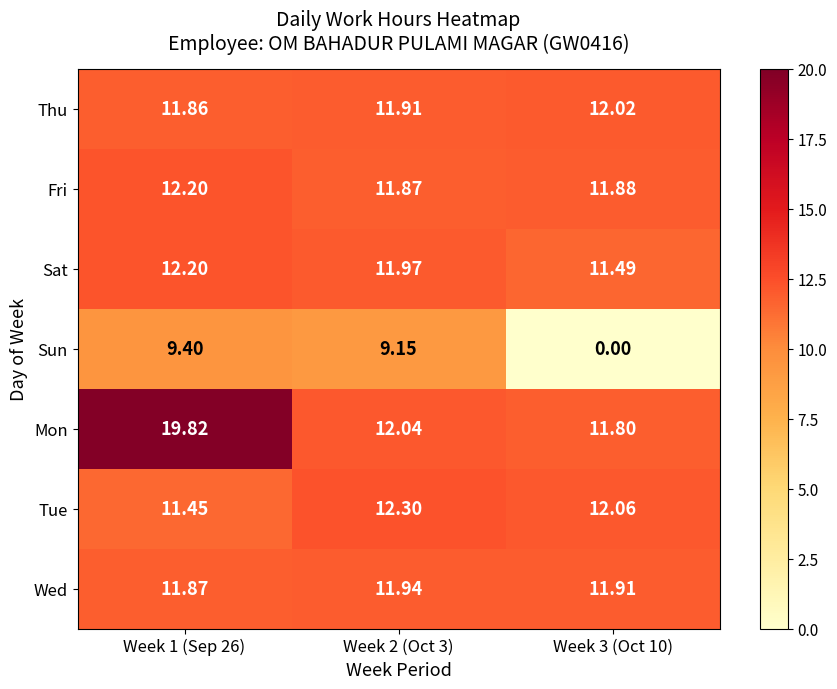

Is the value of Thu at Week 3 (Oct 10) greater than the value of Wed at Week 3 (Oct 10)?

Yes